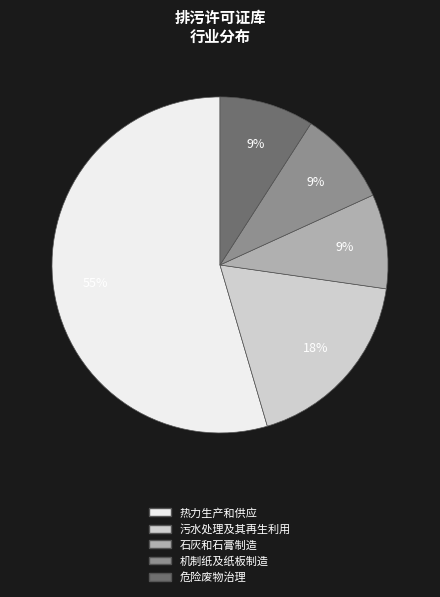

Which has a higher value, 污水处理及其再生利用 or 热力生产和供应?

热力生产和供应